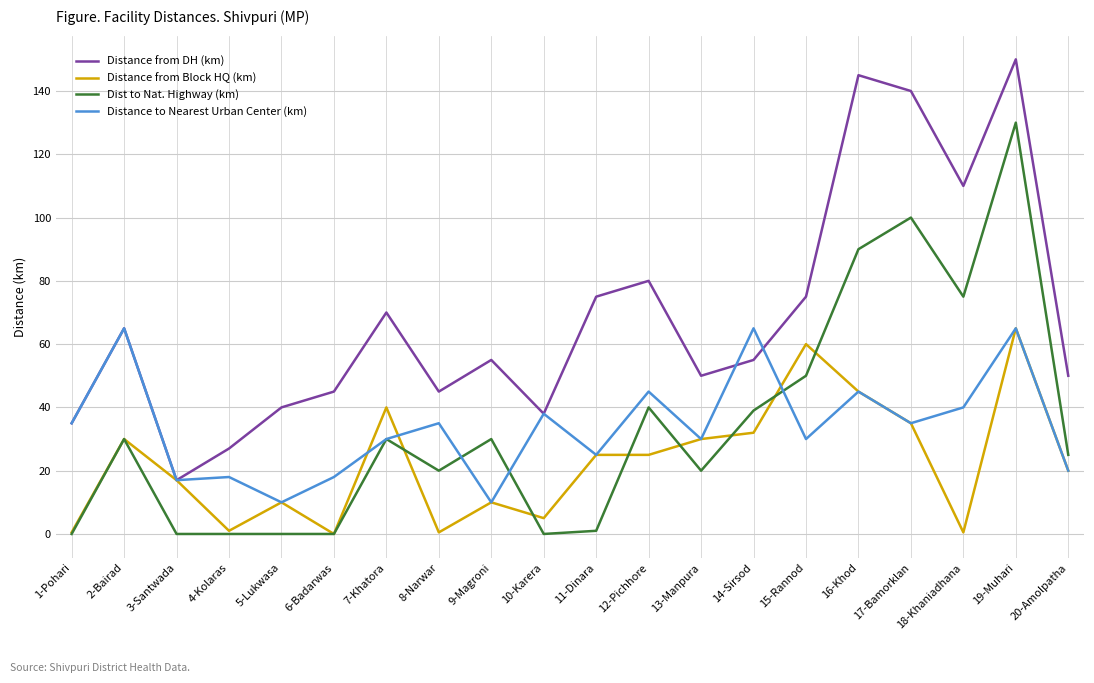

The value of Distance from Block HQ (km) at 17-Bamorklan is 61.7. True or false?

False